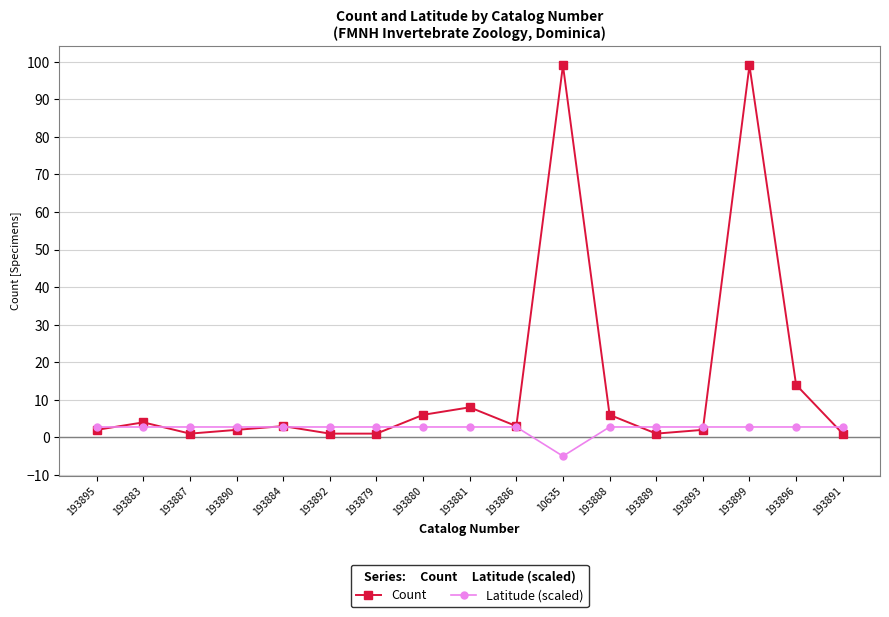

At which label does Latitude (scaled) reach its minimum?

10635